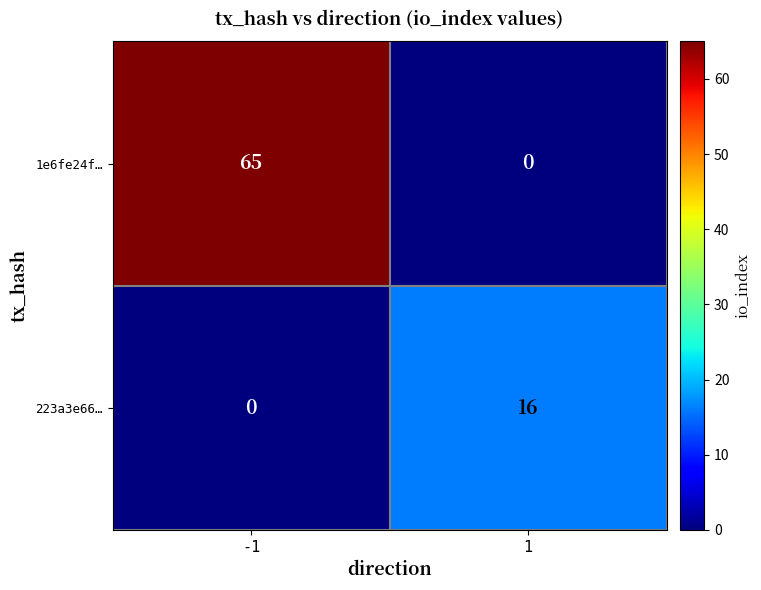

How many series are shown in this chart?

2